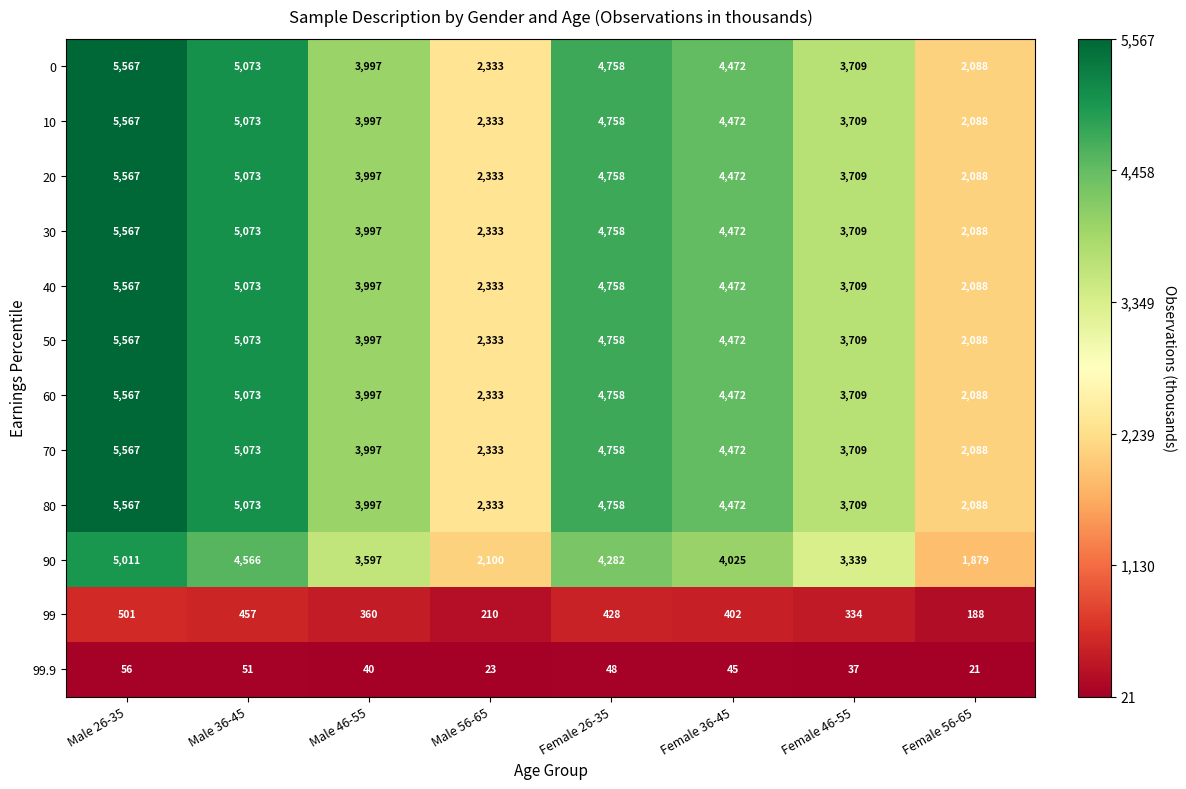

What is the spread (max minus min) of values at Male 56-65?

2310